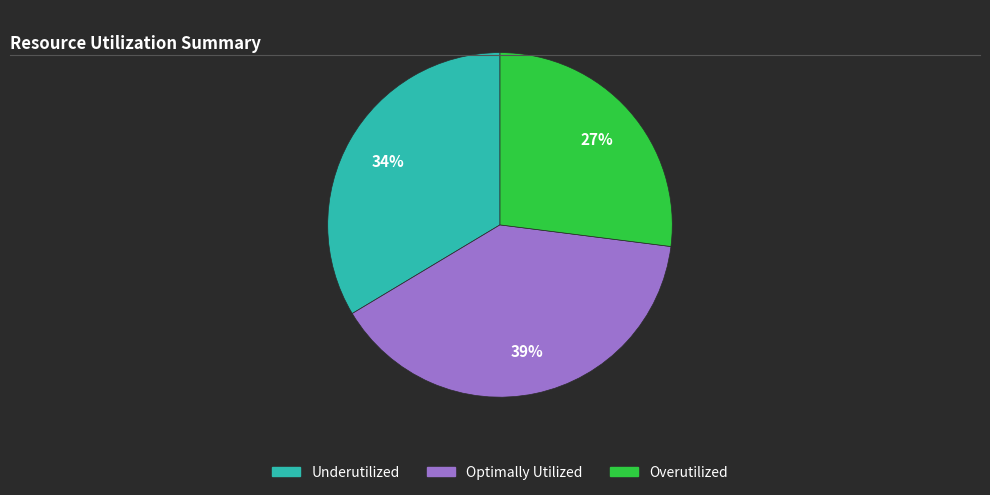

To the nearest percent, what is the difference between the largest and smallest slice percentages?

12%